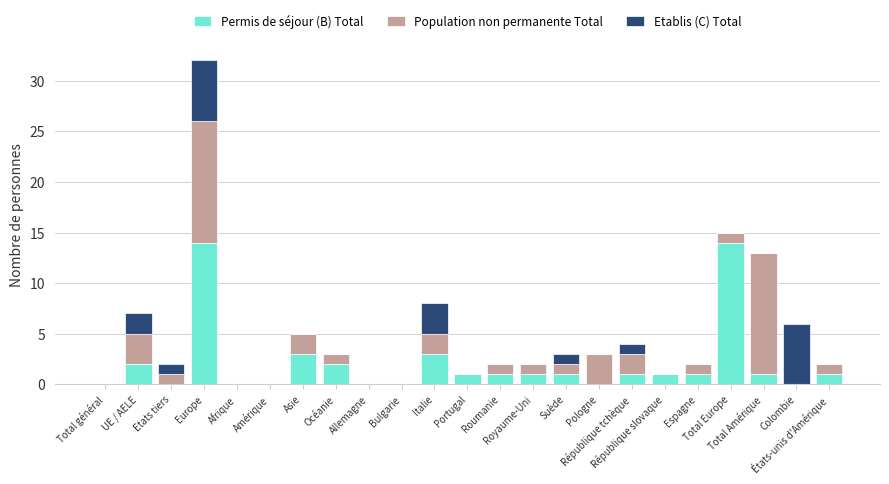

Are the bars horizontal?

No